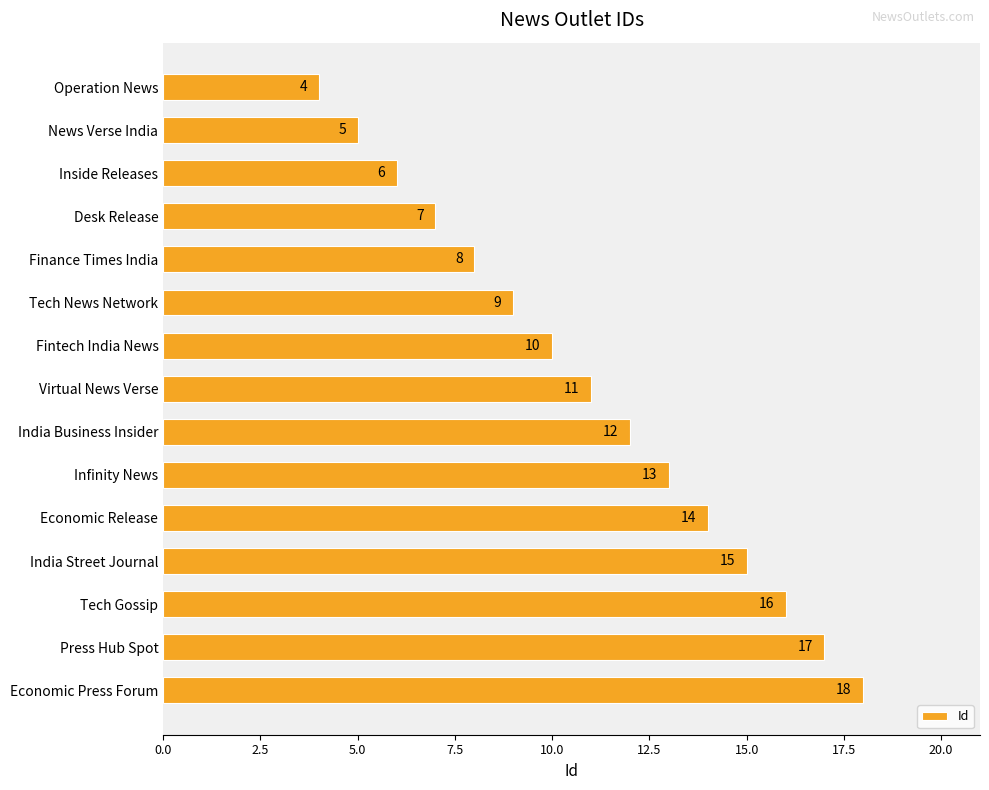

Between India Business Insider and Press Hub Spot, which is larger?

Press Hub Spot